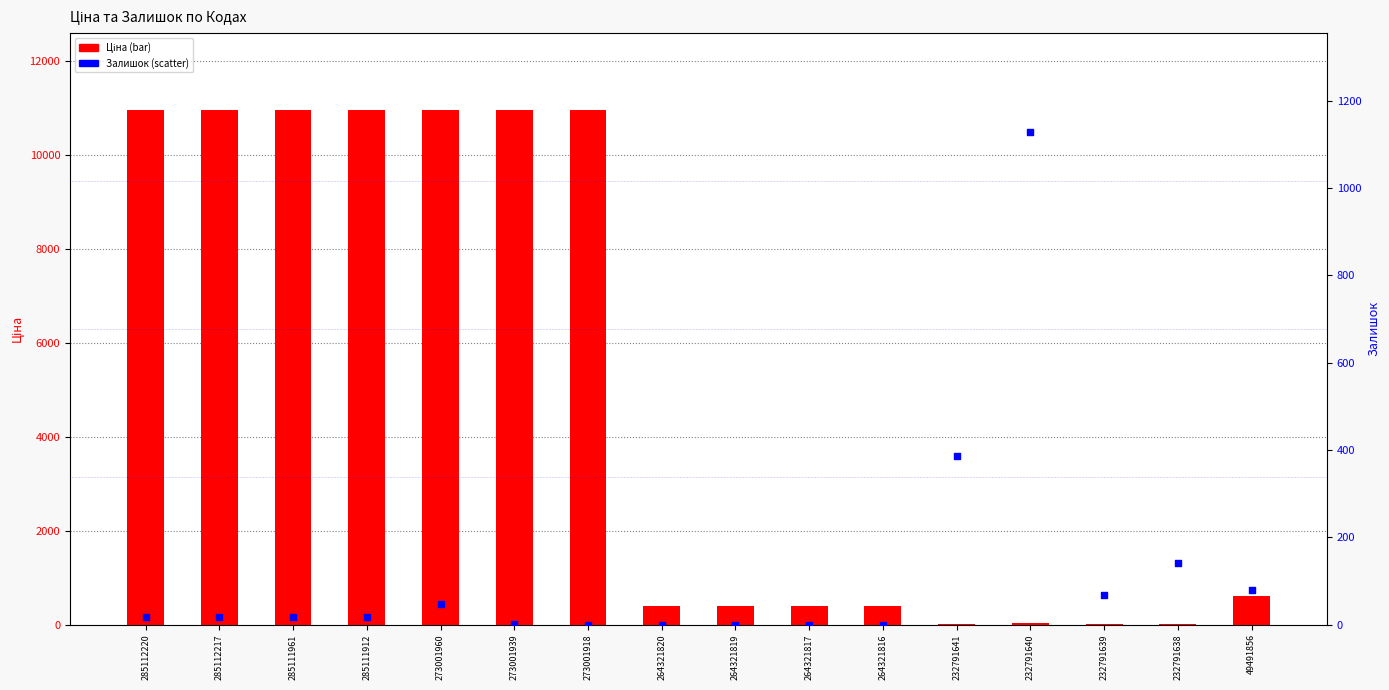

At which category is the sum across all series the highest?

273001960